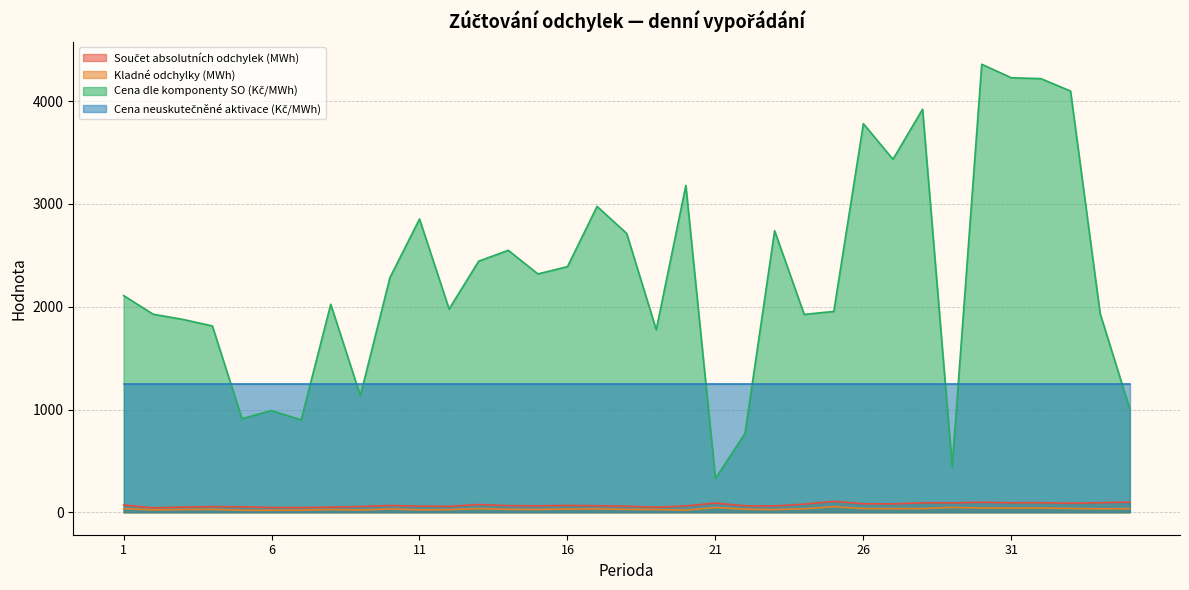

What is the difference between the maximum and minimum values in the Součet absolutních odchylek (MWh) series?

62.9